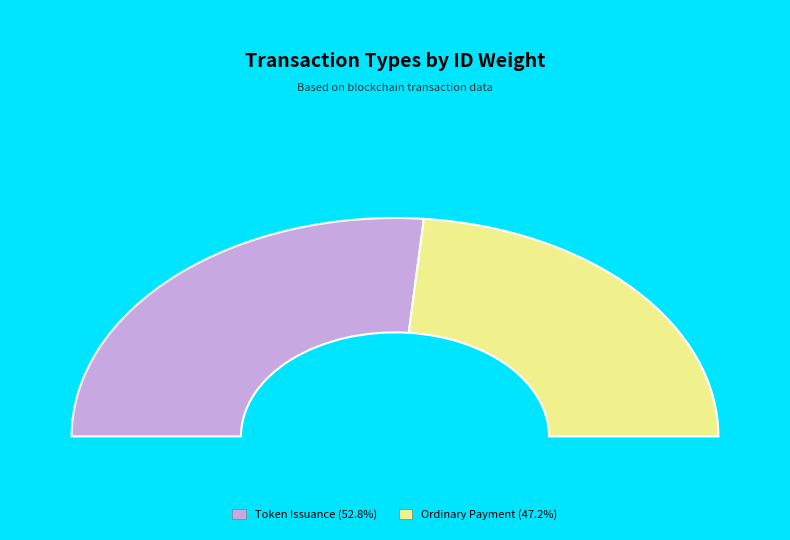

Is there a majority slice in this chart?

Yes